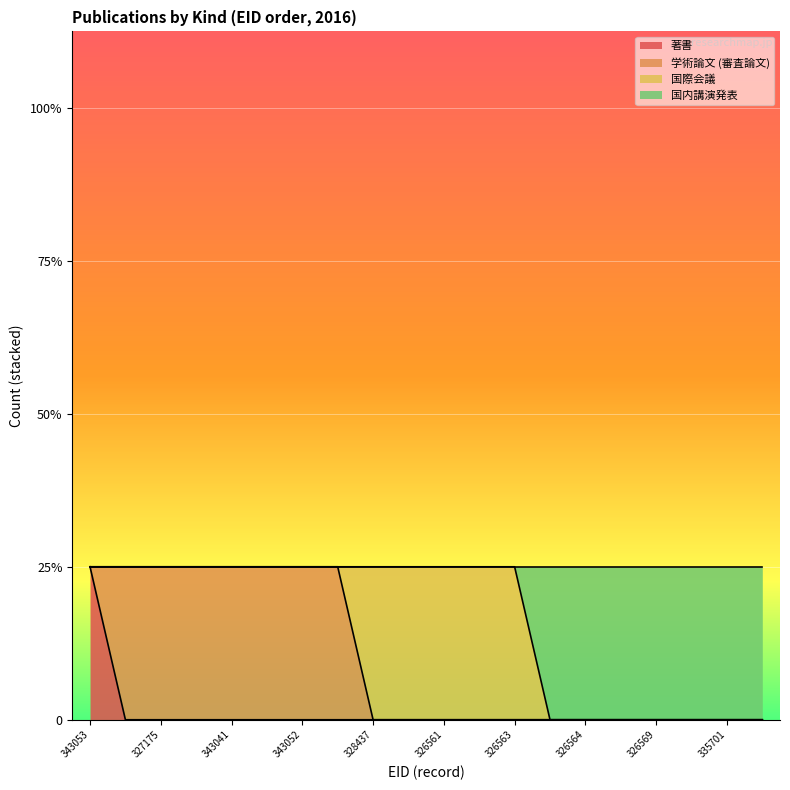

What is the label of the 10th point from the right?

326561